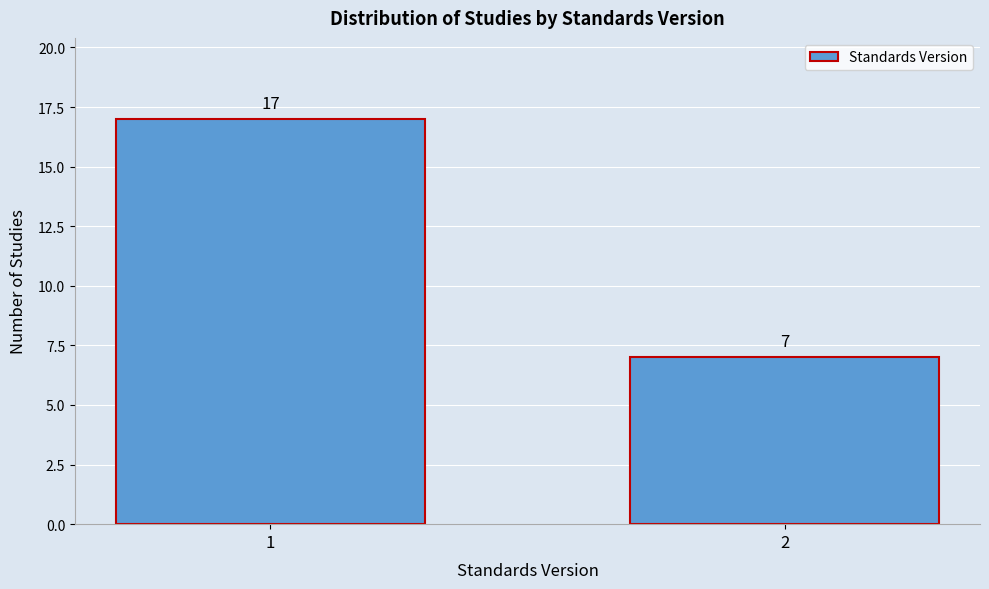

Reading left to right, transcribe all the data shown in this chart.

17	7